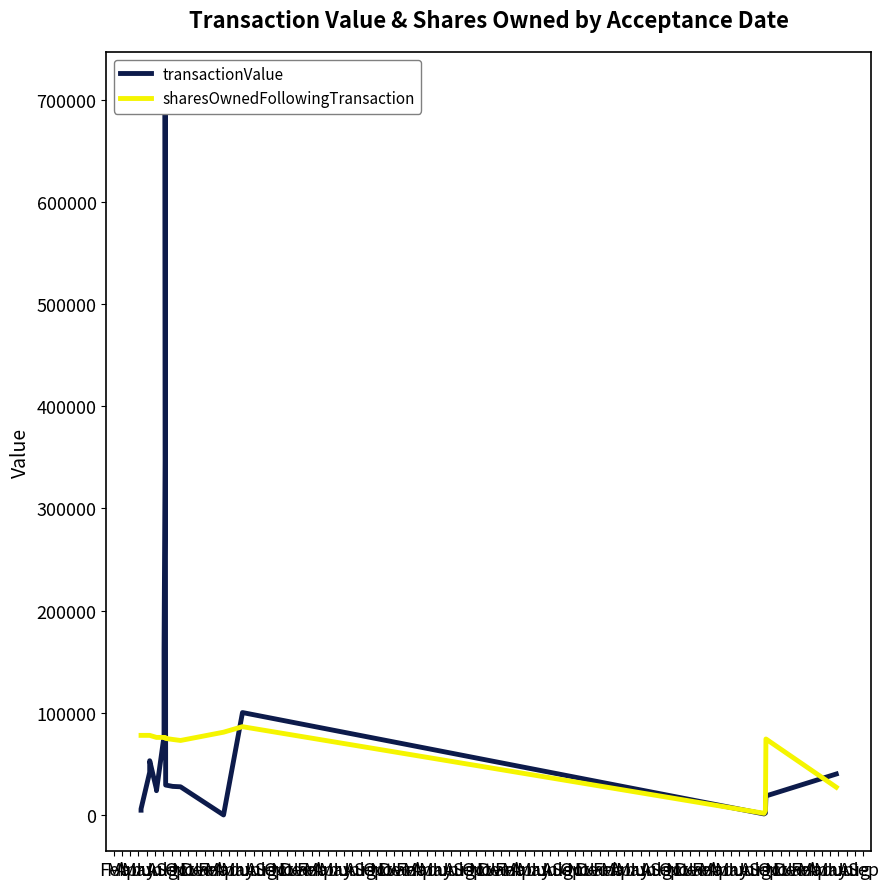

True or false: transactionValue has more than 2 interior local peaks.

True